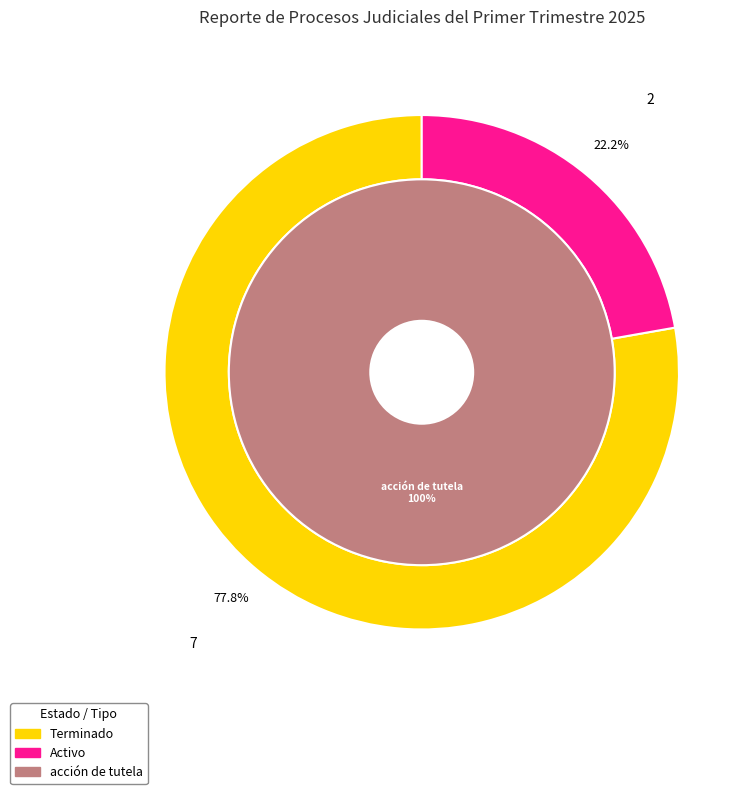

To the nearest percent, what percentage of the pie is Activo?

22%